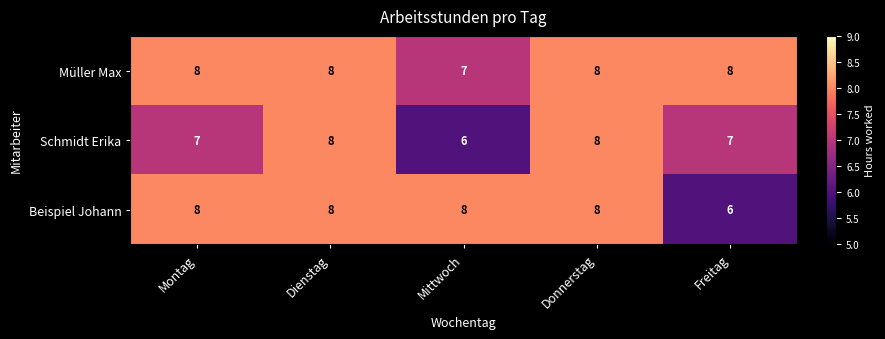

Rank the series at Mittwoch from lowest to highest value.

Schmidt Erika, Müller Max, Beispiel Johann